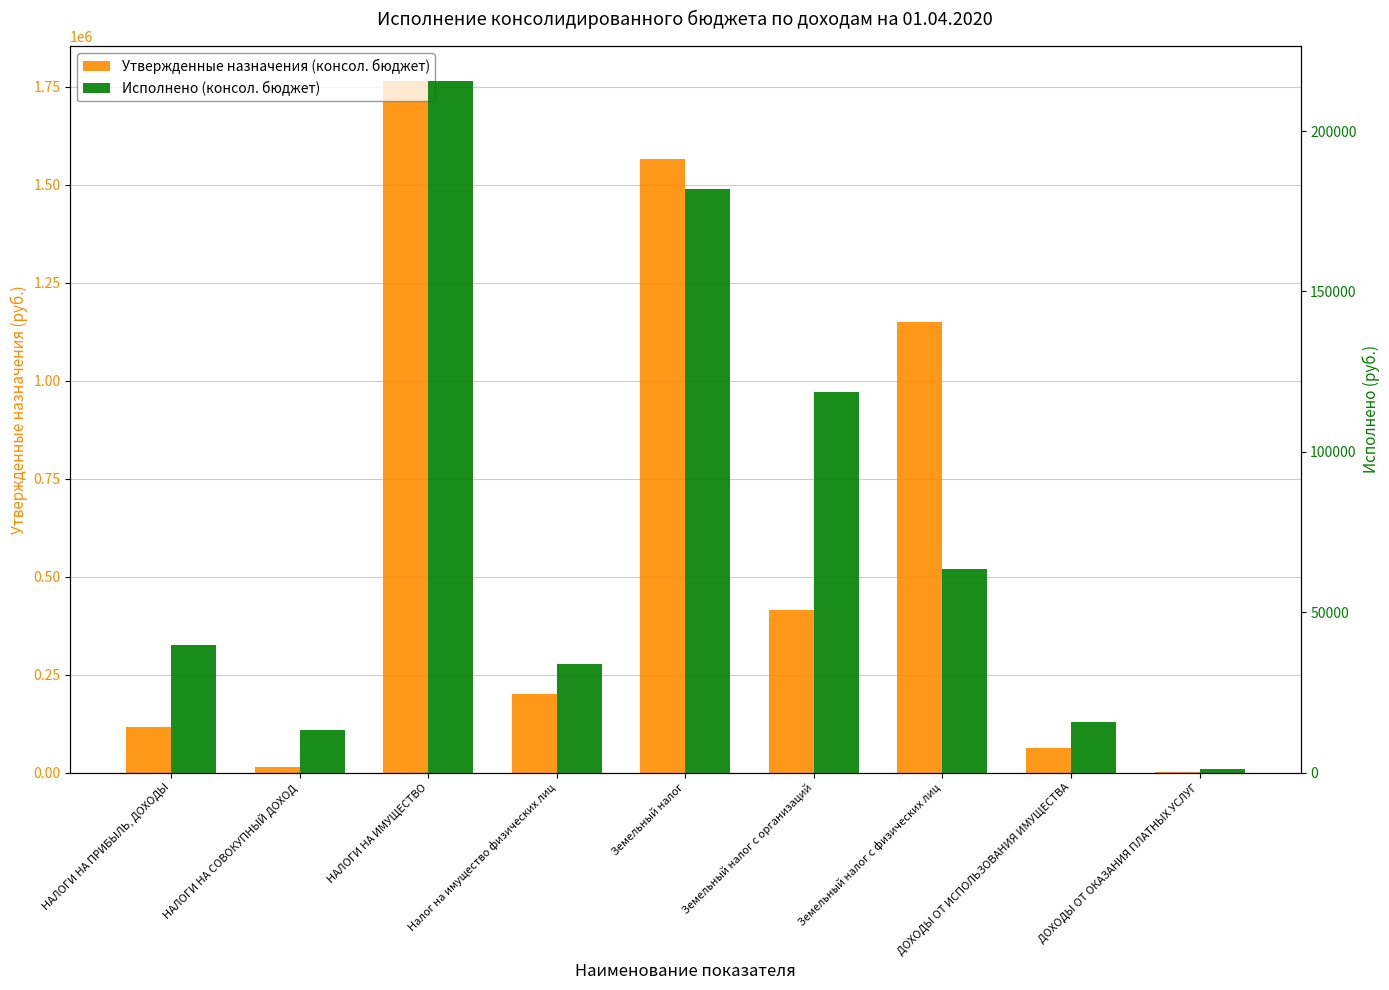

List the labels in order of Утвержденные назначения (консол. бюджет) value, smallest first.

ДОХОДЫ ОТ ОКАЗАНИЯ ПЛАТНЫХ УСЛУГ, НАЛОГИ НА СОВОКУПНЫЙ ДОХОД, ДОХОДЫ ОТ ИСПОЛЬЗОВАНИЯ ИМУЩЕСТВА, НАЛОГИ НА ПРИБЫЛЬ, ДОХОДЫ, Налог на имущество физических лиц, Земельный налог с организаций, Земельный налог с физических лиц, Земельный налог, НАЛОГИ НА ИМУЩЕСТВО